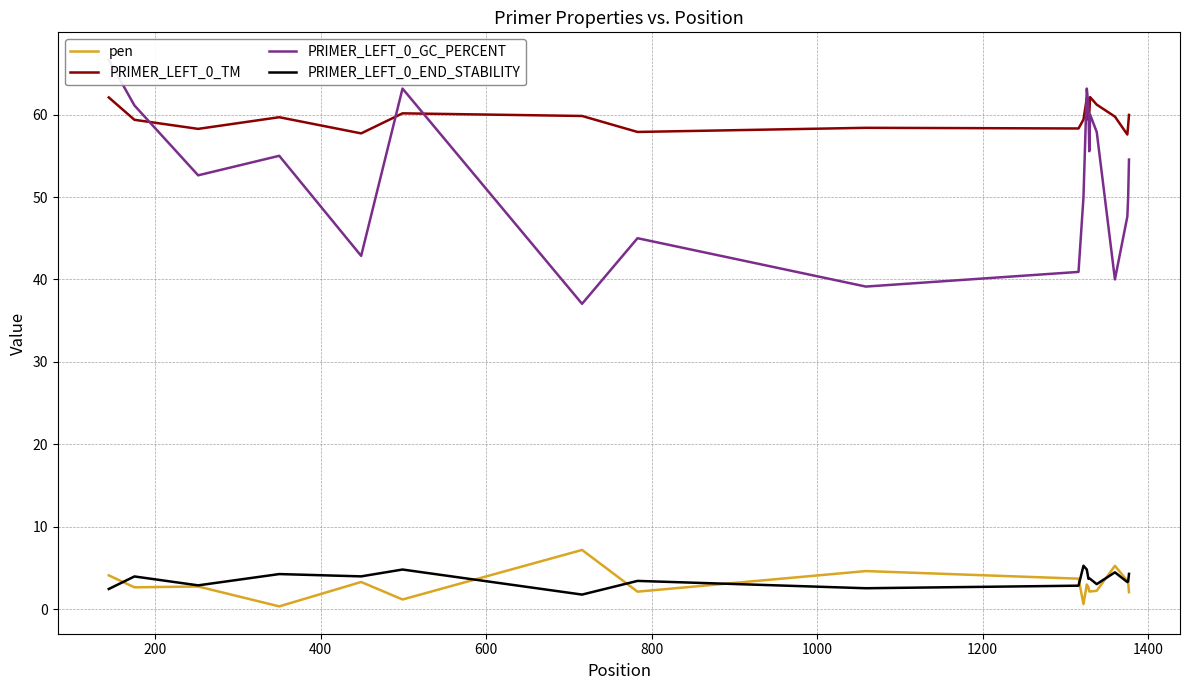

What is the maximum value for pen?

7.2